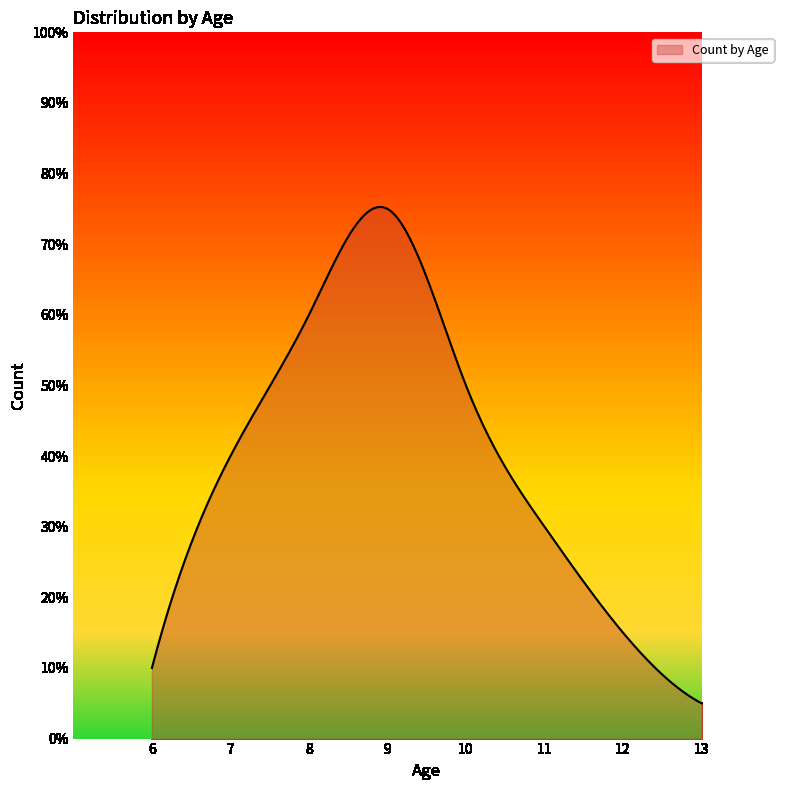

Which category has the highest value across all series?

9